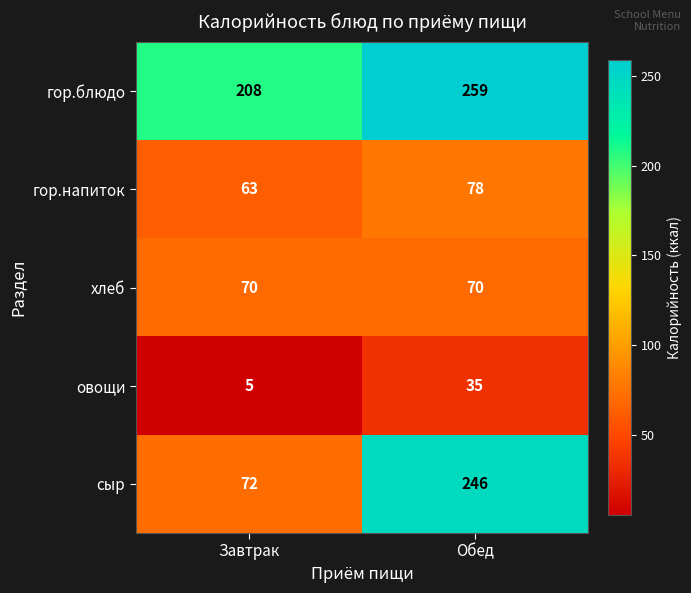

The value of овощи at Обед is 35. True or false?

True